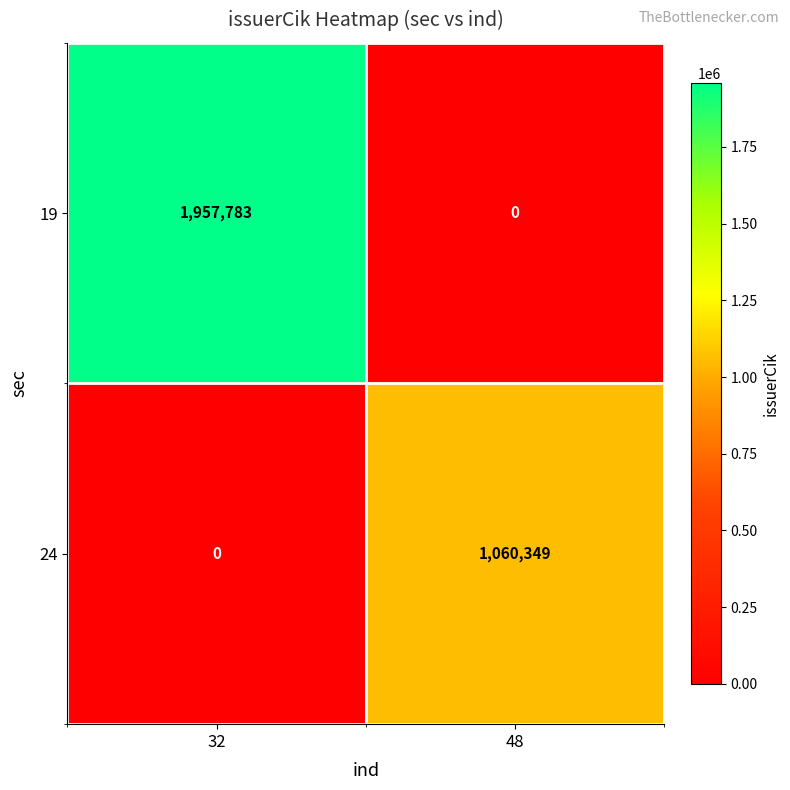

Reading left to right, list all the values displayed in this chart.

19: 1957783	0
24: 0	1060349